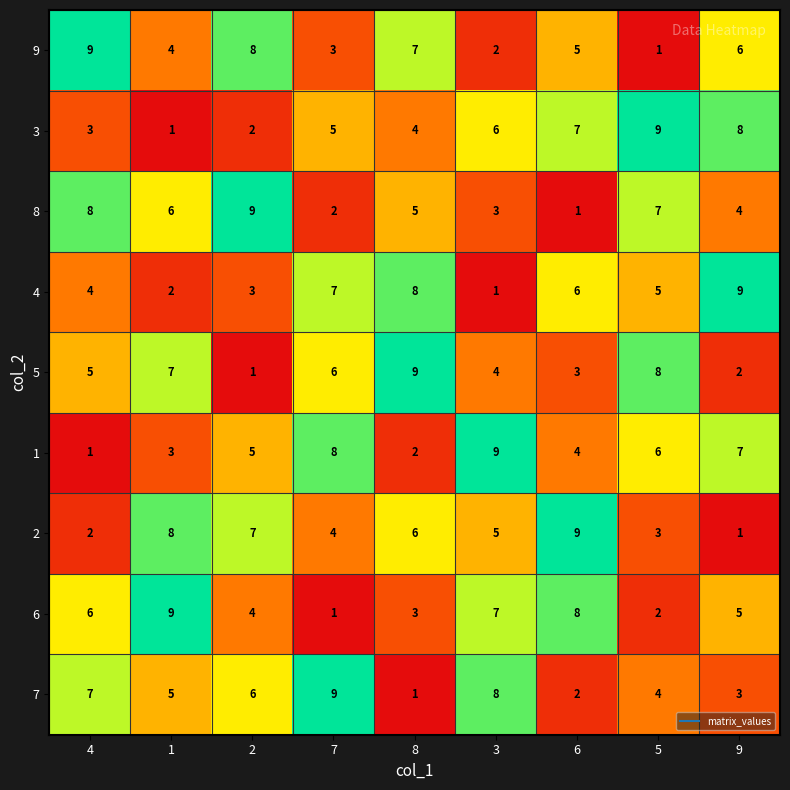

What is the total value across all series at 6?

45